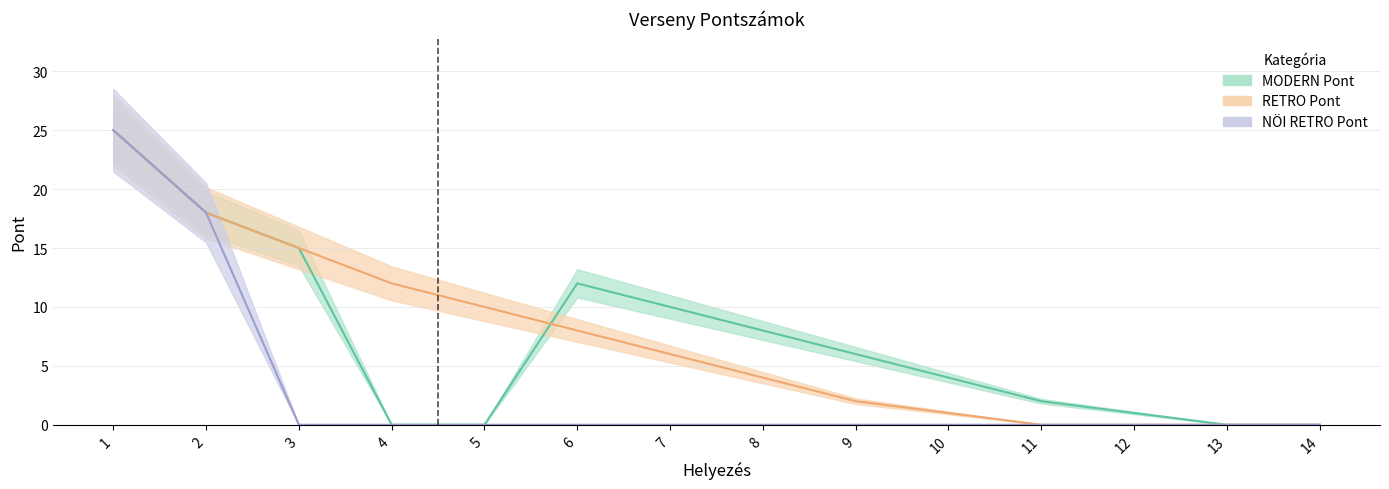

How many data points in RETRO Pont are above 6?

6